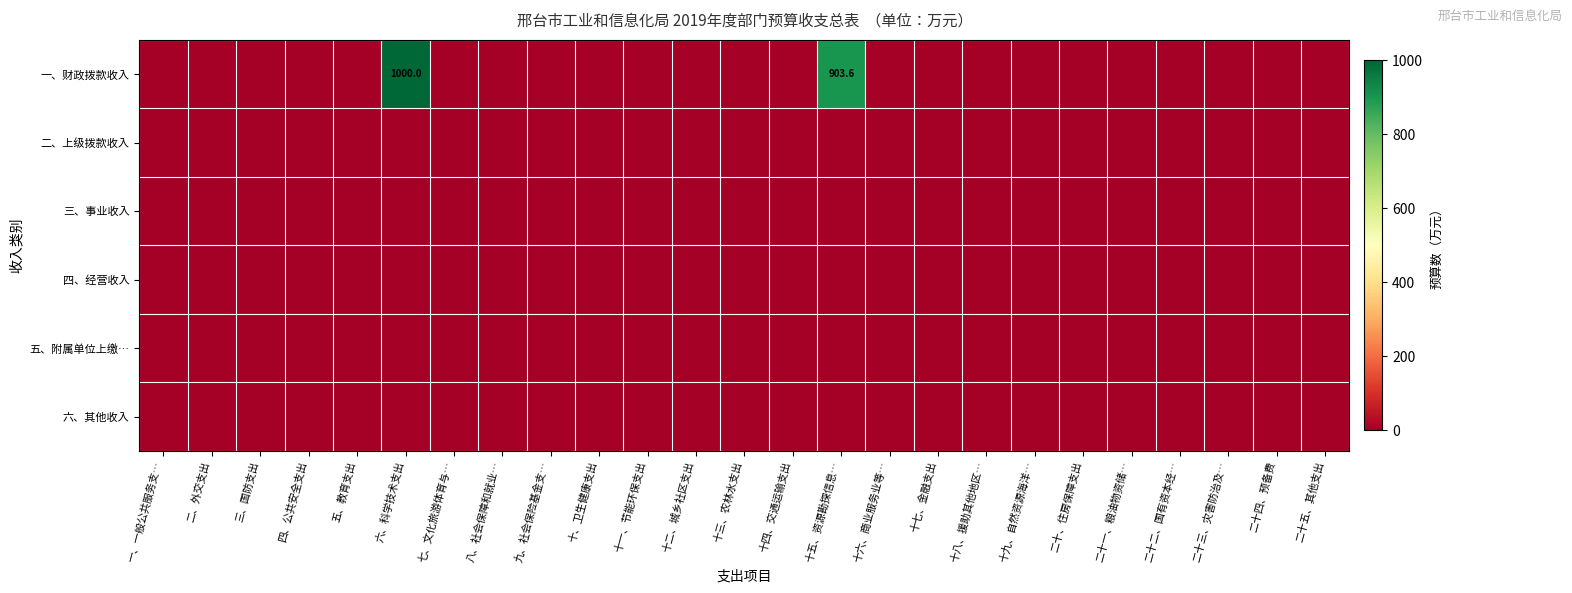

Rank the series by their maximum value, from highest to lowest.

一、财政拨款收入, 二、上级拨款收入, 三、事业收入, 四、经营收入, 五、附属单位上缴…, 六、其他收入